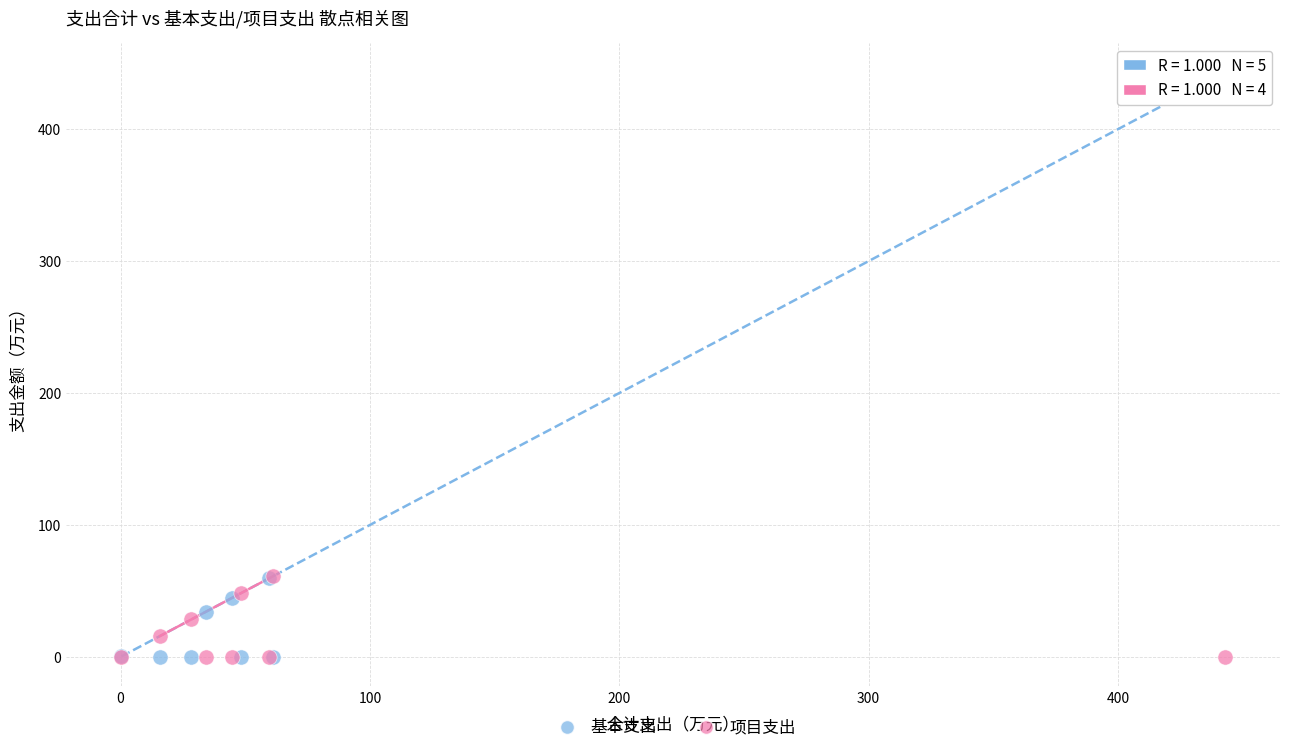

Which series has the widest spread of Y values?

基本支出